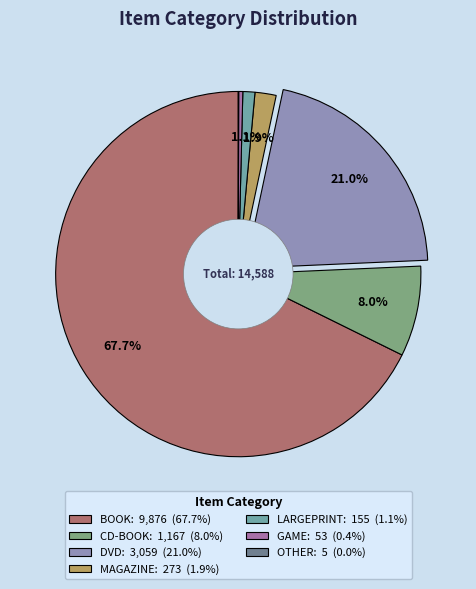

Which category has the biggest portion of the pie?

BOOK